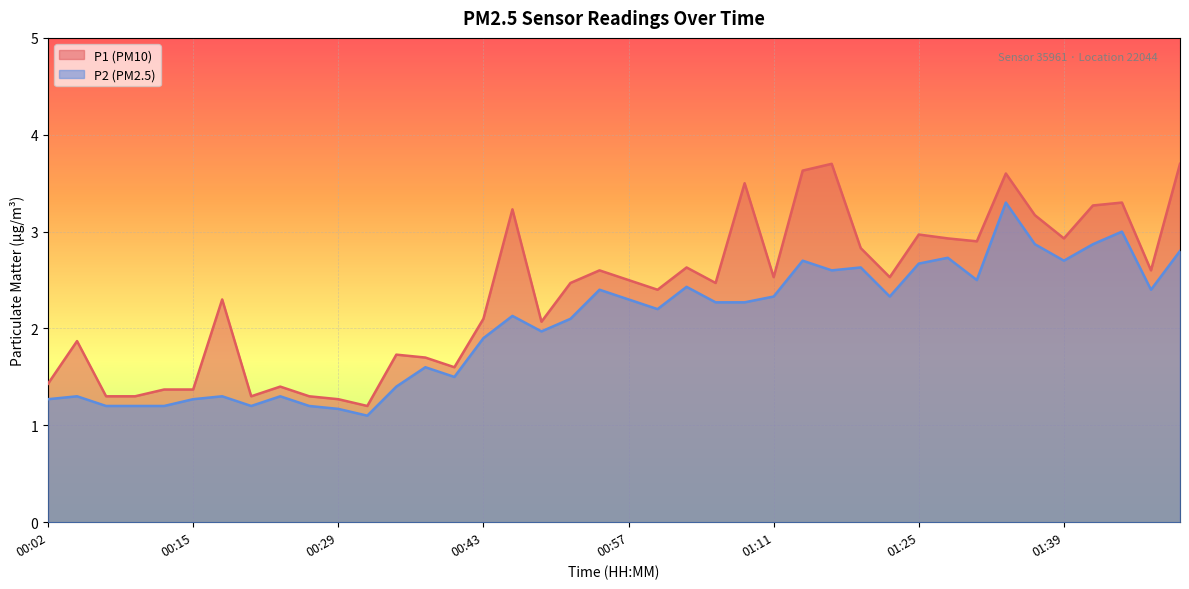

What is the average value of the P1 series?

2.4